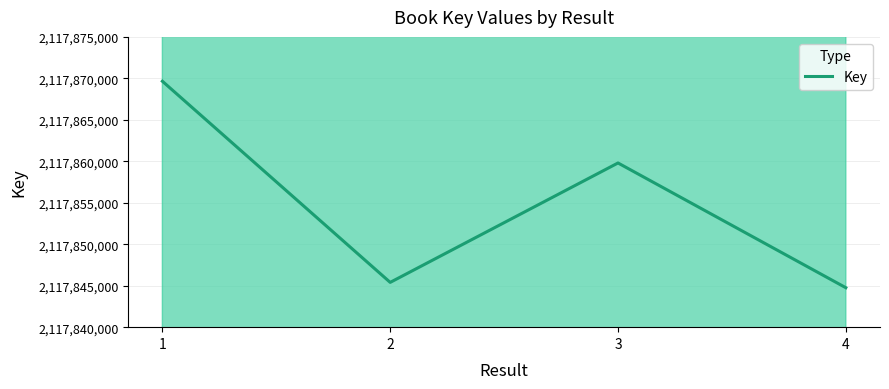

List the labels in order of value, smallest first.

4, 2, 3, 1